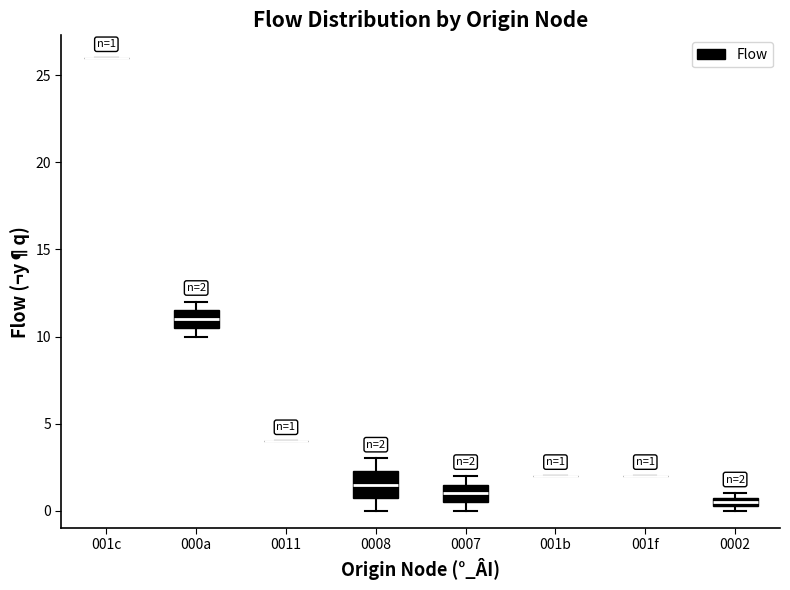

Comparing the boxes themselves (not the whiskers), which one is the tallest?

0008